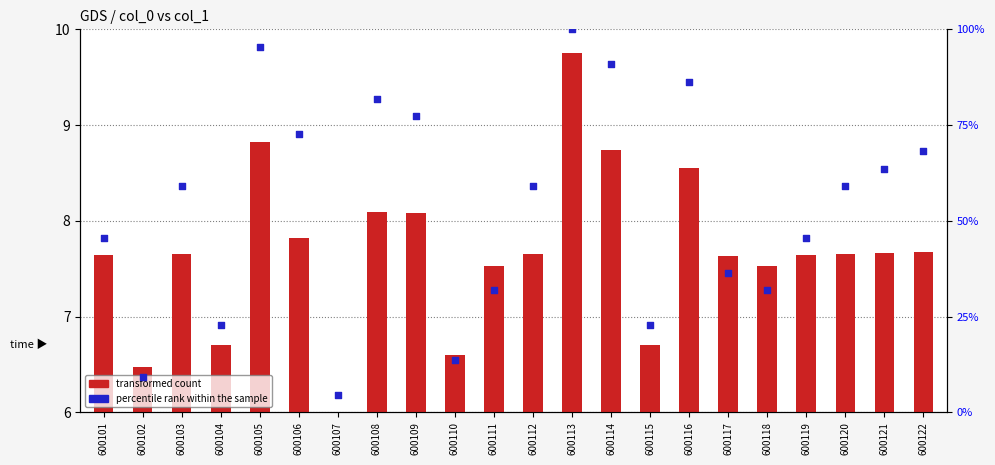

Which series has the widest spread of Y values?

percentile rank within the sample